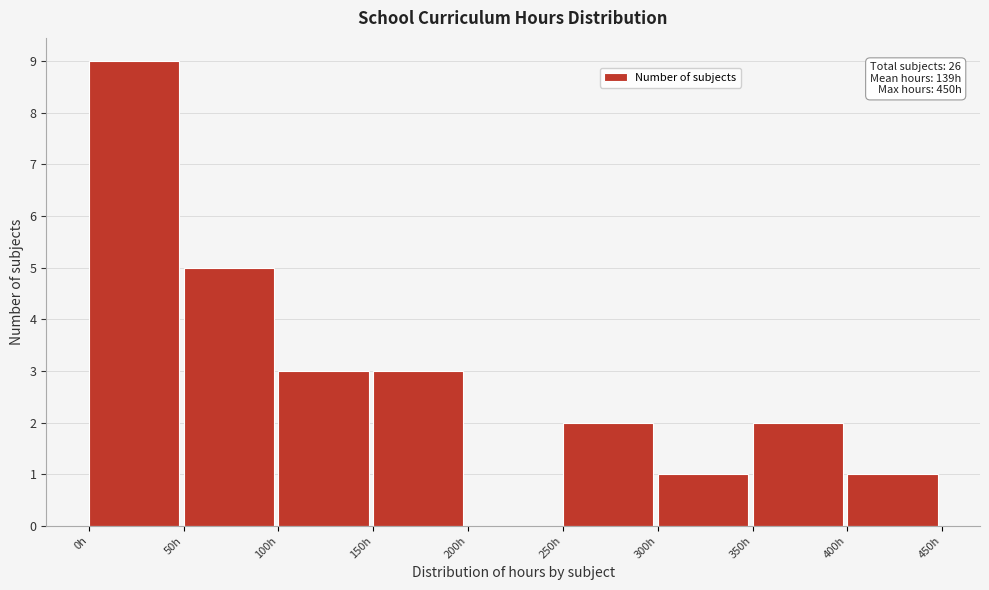

Over which range of the x-axis is the bar tallest?

0 to 50